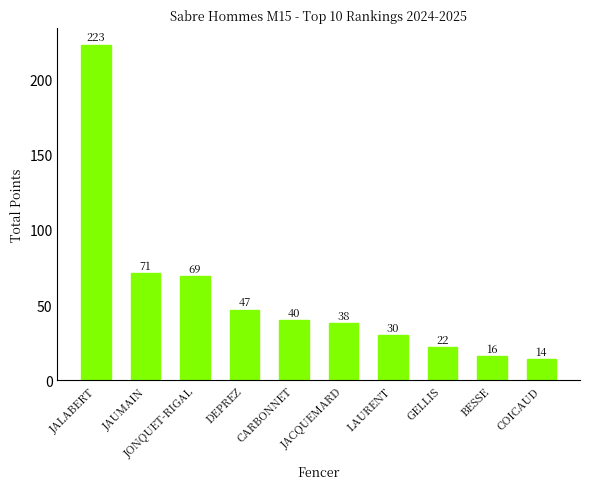

Which has a higher value, JACQUEMARD or COICAUD?

JACQUEMARD